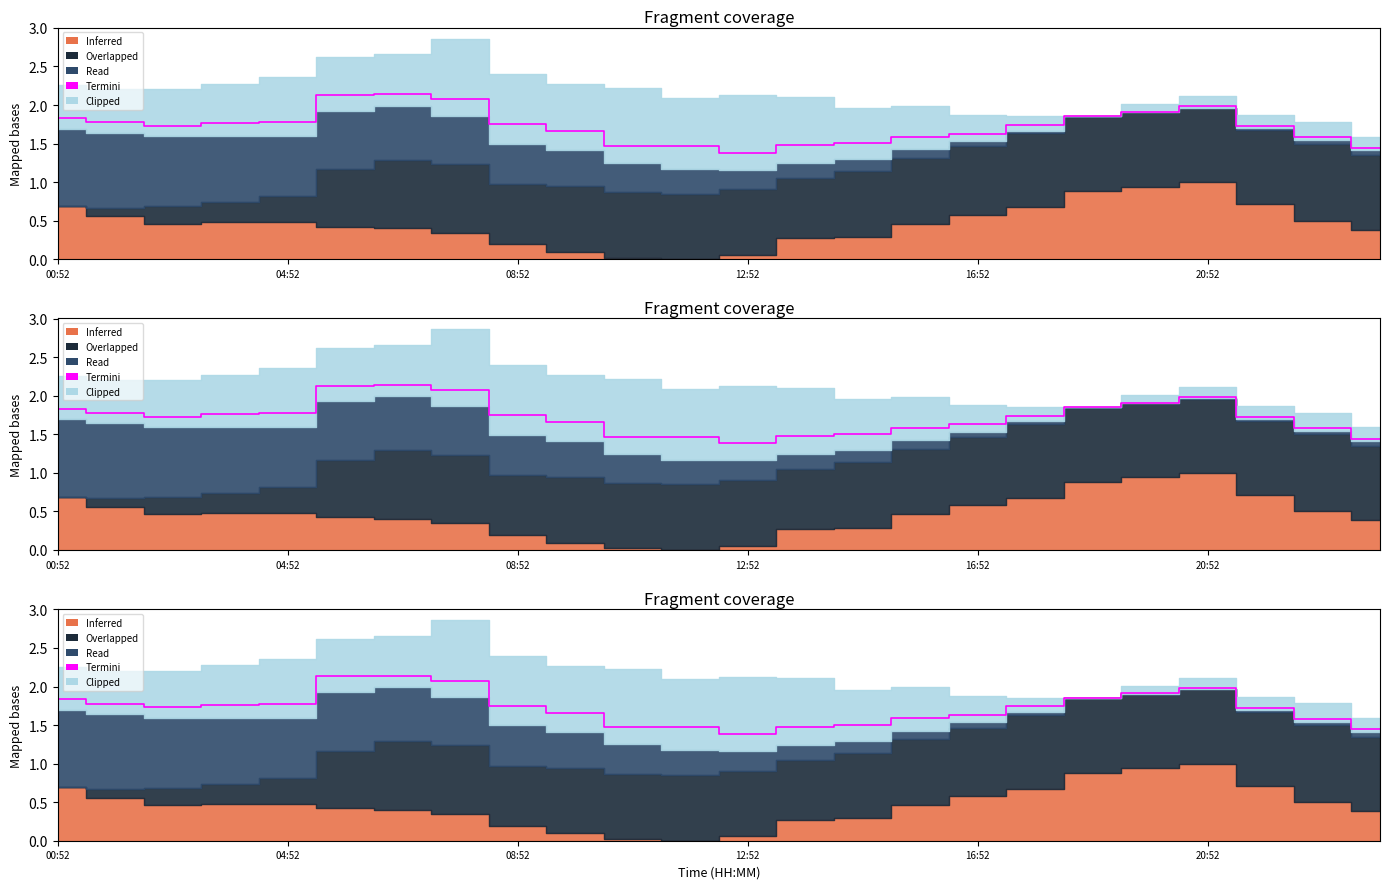

Reading right to left, what are all the values shown in this chart?

1.4	1.6	1.7	2.0	1.9	1.9	1.7	1.6	1.6	1.5	1.5	1.4	1.5	1.5	1.7	1.7	2.1	2.1	2.1	1.8	1.8	1.7	1.8	1.8